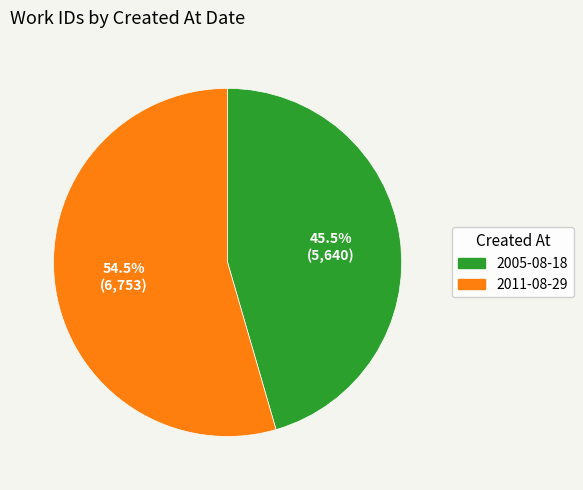

Which has a higher value, 2011-08-29 or 2005-08-18?

2011-08-29